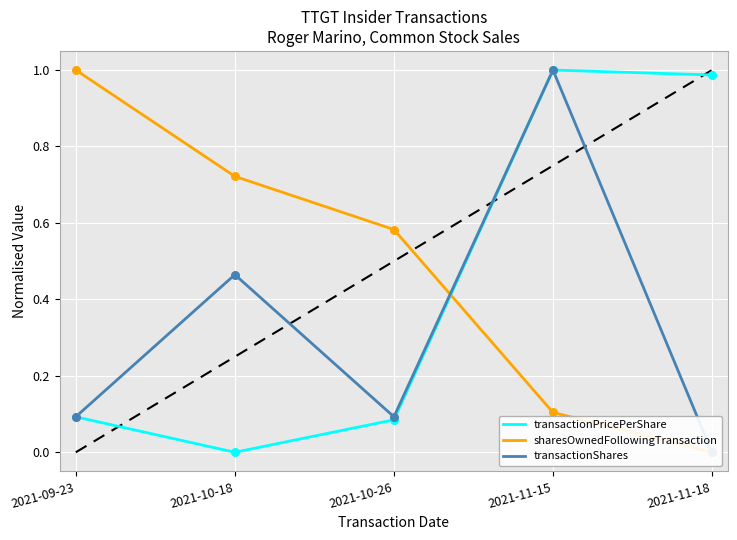

Is the value of transactionShares at 2021-11-18 greater than the value of transactionPricePerShare at 2021-11-18?

No